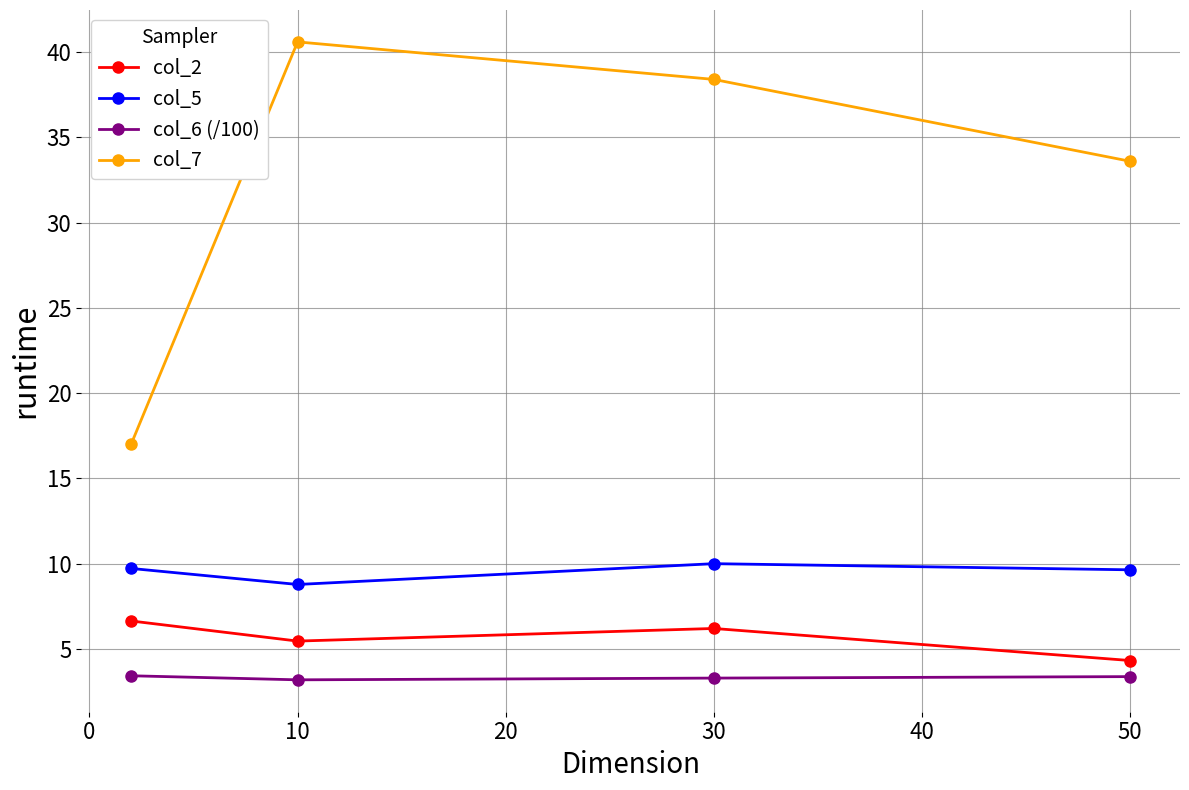

List the series in order of their peak value, highest first.

col_7, col_5, col_2, col_6 (/100)